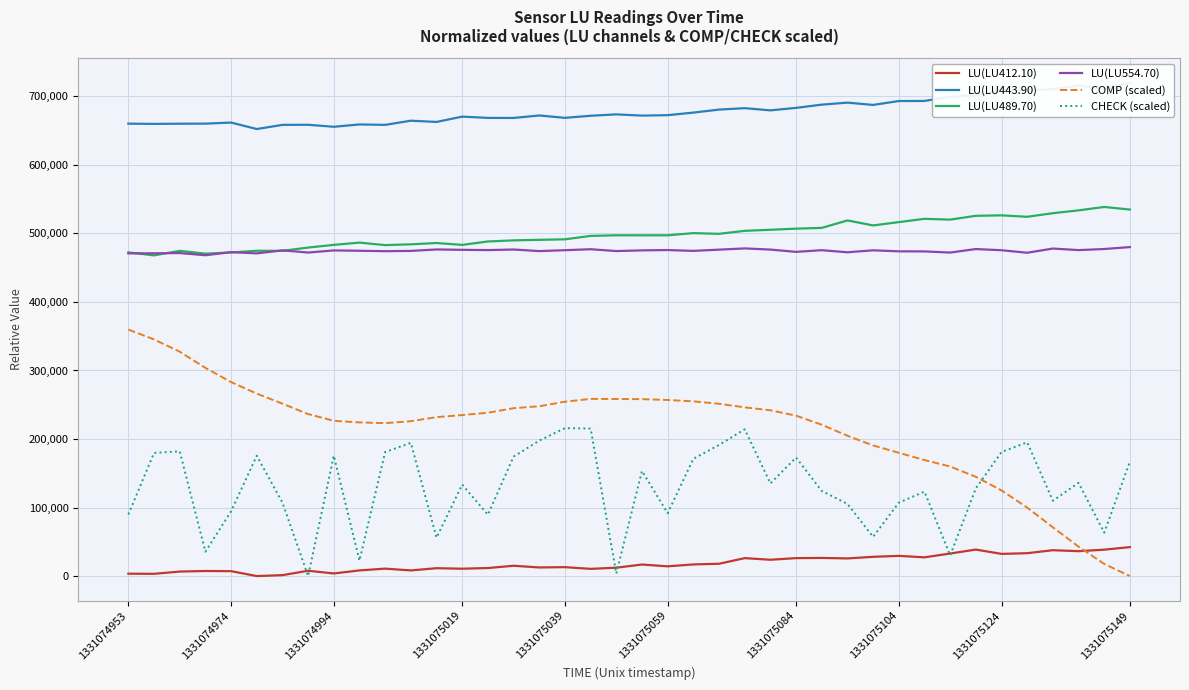

True or false: CHECK (scaled) and LU(LU489.70) cross at least once.

False